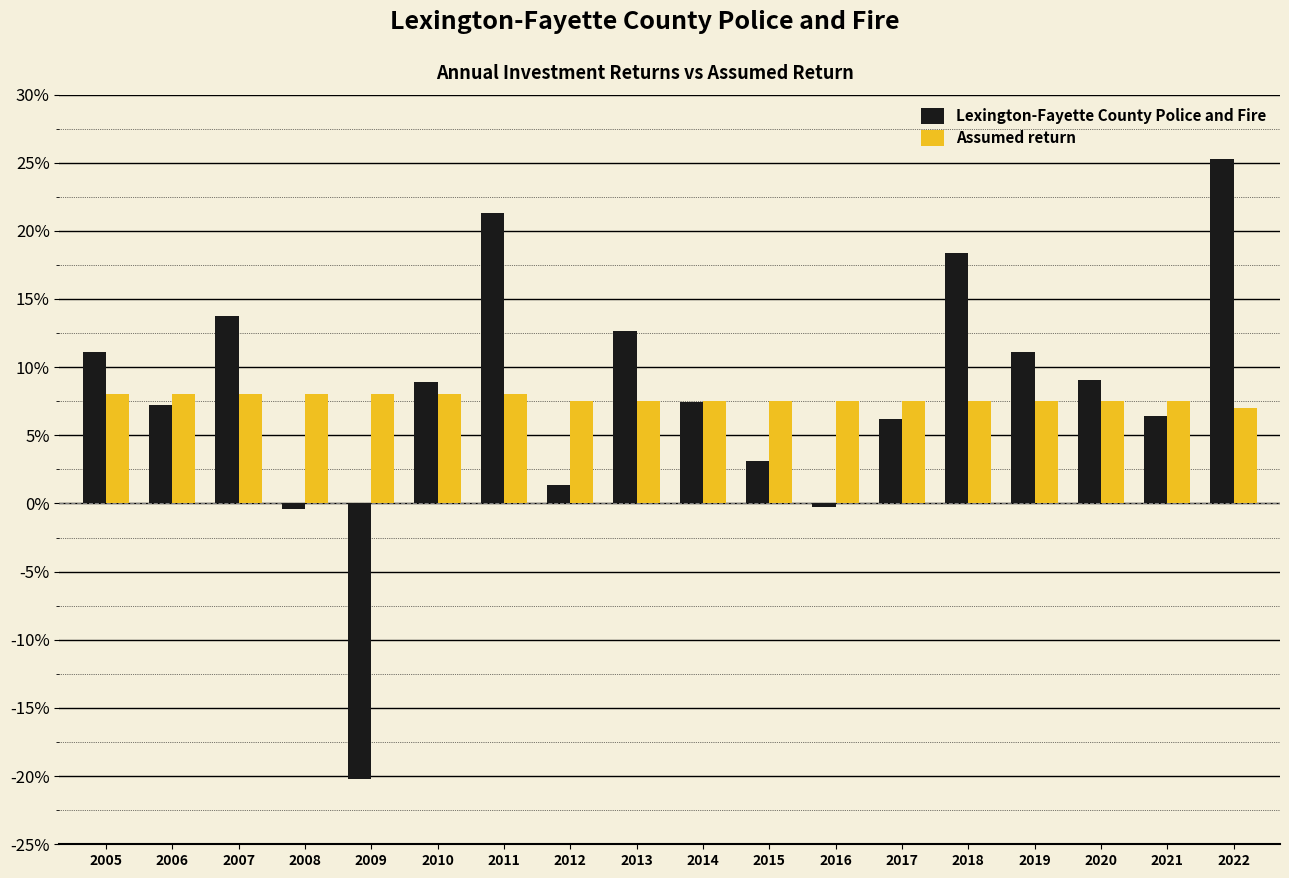

The value of Assumed return at 2009 is 3.0. True or false?

False